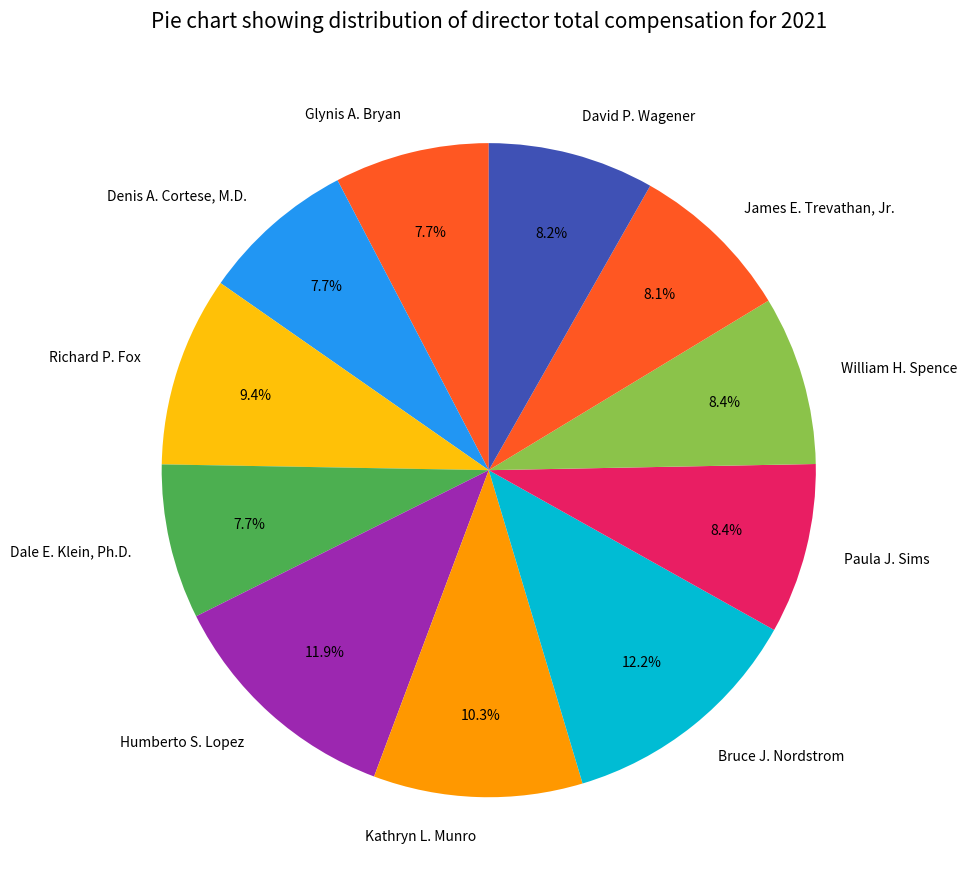

To the nearest percent, what is the combined percentage of James E. Trevathan, Jr. and William H. Spence?

16%